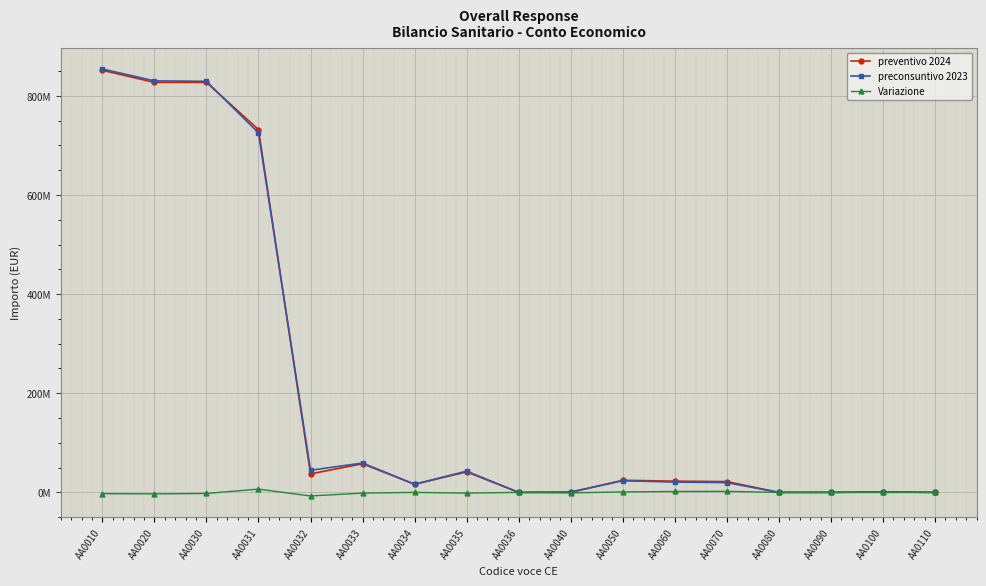

Reading left to right, list all the values displayed in this chart.

preventivo 2024: AA0010=851623113	AA0020=827139974	AA0030=827139974	AA0031=732034147	AA0032=37357427	AA0033=57748400	AA0034=16390504	AA0035=41357896	AA0036=0	AA0040=0	AA0050=24450139	AA0060=22604139	AA0070=21766139	AA0080=0	AA0090=0	AA0100=838000	AA0110=0
preconsuntivo 2023: AA0010=854172431	AA0020=830241632	AA0030=829299115	AA0031=725439818	AA0032=44629964	AA0033=59229333	AA0034=16390504	AA0035=42838829	AA0036=0	AA0040=942517	AA0050=23547603	AA0060=20787140	AA0070=19724562	AA0080=0	AA0090=0	AA0100=1062578	AA0110=0
Variazione: AA0010=-2549318	AA0020=-3101658	AA0030=-2159141	AA0031=6594329	AA0032=-7272537	AA0033=-1480933	AA0034=0	AA0035=-1480933	AA0036=0	AA0040=-942517	AA0050=902536	AA0060=1816999	AA0070=2041577	AA0080=0	AA0090=0	AA0100=-224578	AA0110=0